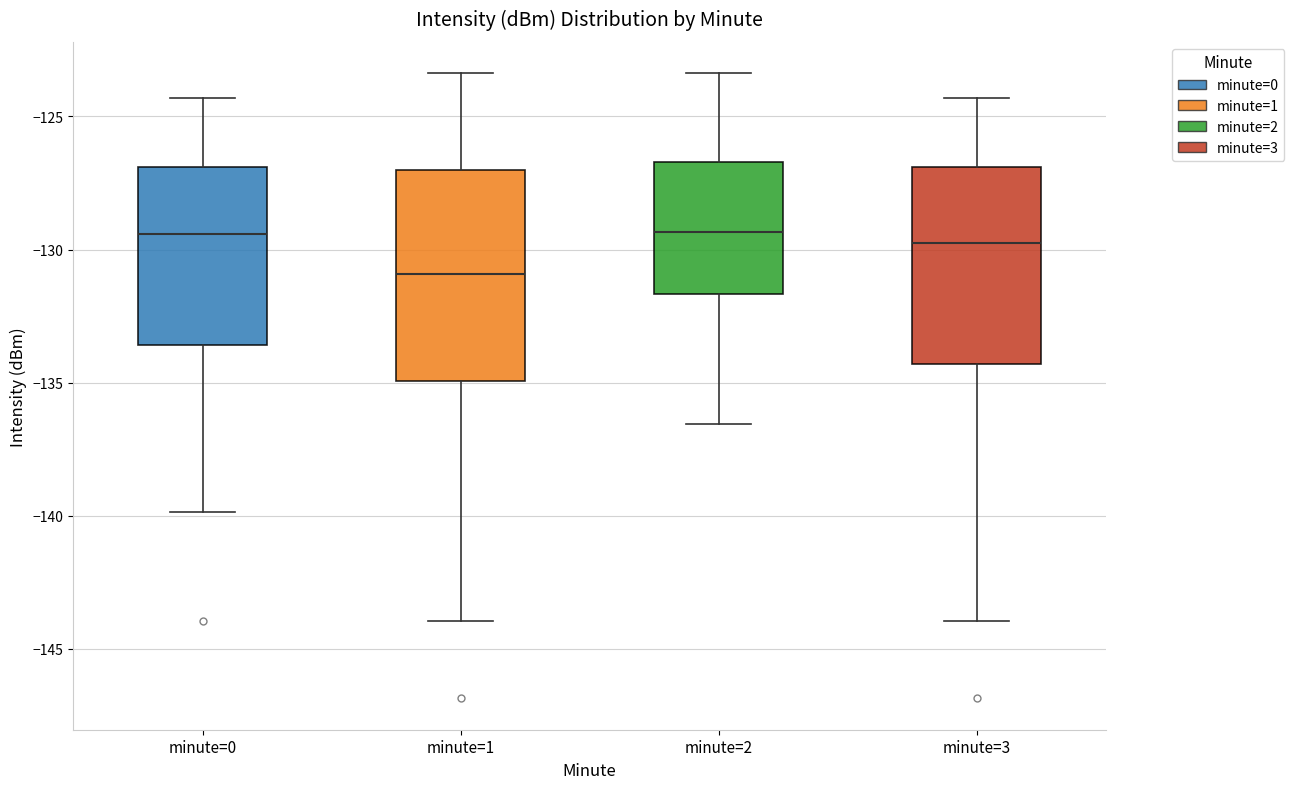

Reading left to right, transcribe this box plot: for each box, give where its median line is, the range the box spans, and where its two whiskers end, as read against the y-axis. The values are not printed on the chart, so give them approximately, as read against the axis.

minute=0: median -129.5, box -133.5 to -127.0, whiskers -140.0 to -124.5
minute=1: median -131.0, box -135.0 to -127.0, whiskers -144.0 to -123.5
minute=2: median -129.5, box -131.5 to -126.5, whiskers -136.5 to -123.5
minute=3: median -129.5, box -134.5 to -127.0, whiskers -144.0 to -124.5